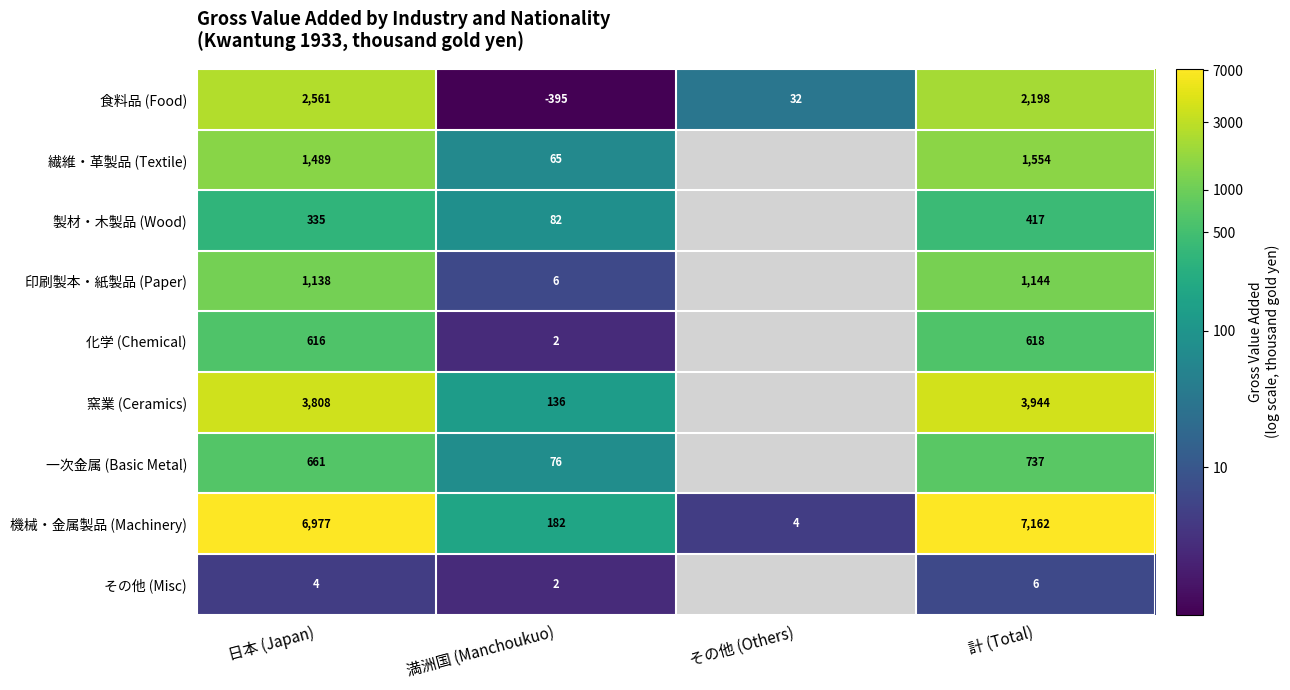

At how many categories does at least one series exceed 4?

3